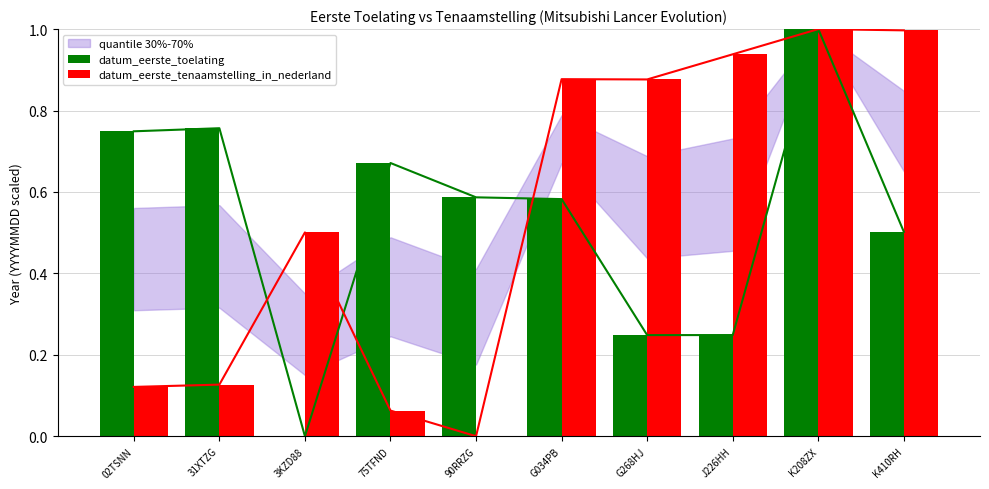

Between 02TSNN and G268HJ, which series saw the biggest shift?

datum_eerste_tenaamstelling_in_nederland